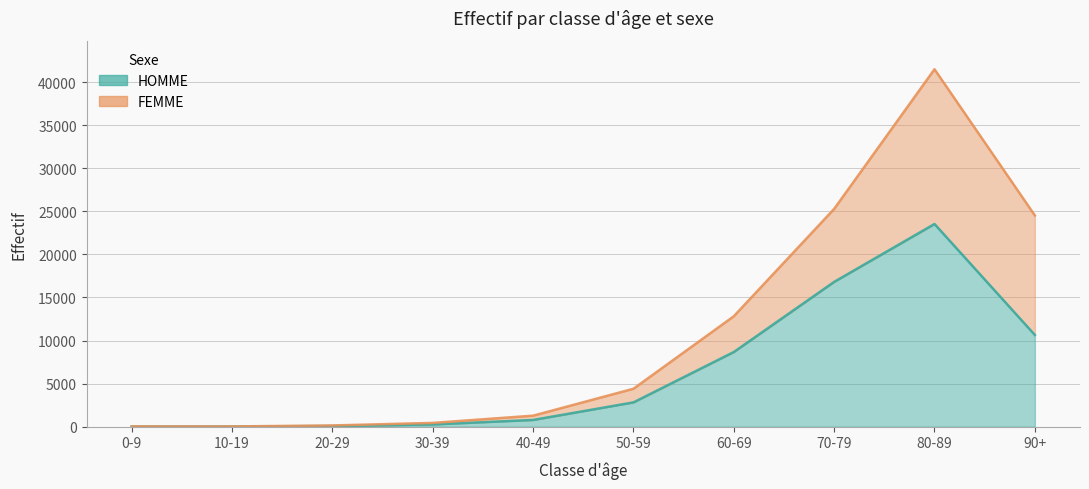

What is the label of the 8th point from the left?

70-79